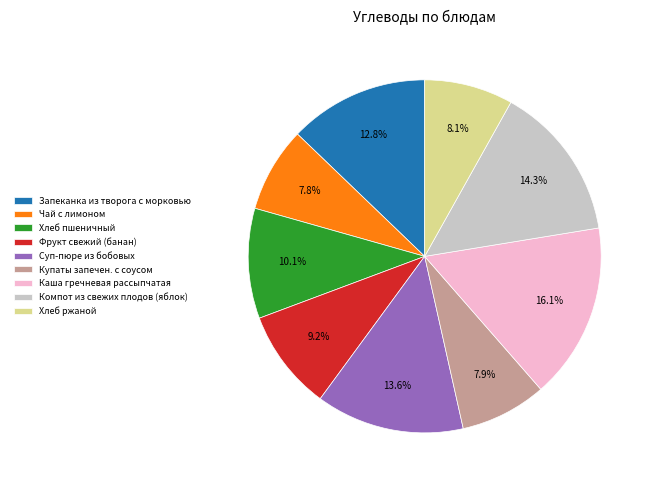

What percentage do Хлеб пшеничный and Чай с лимоном together represent?

17.9%